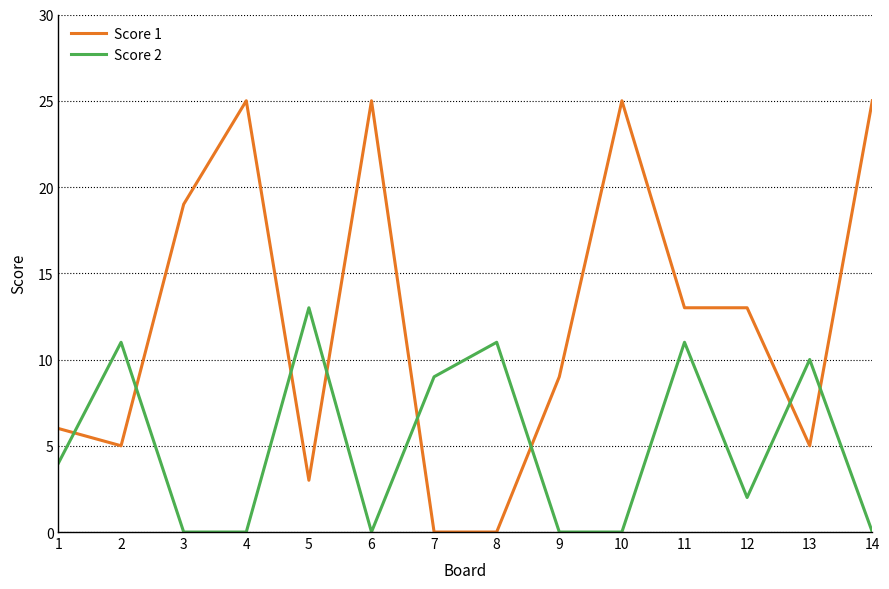

How many categories are shown in the chart?

14